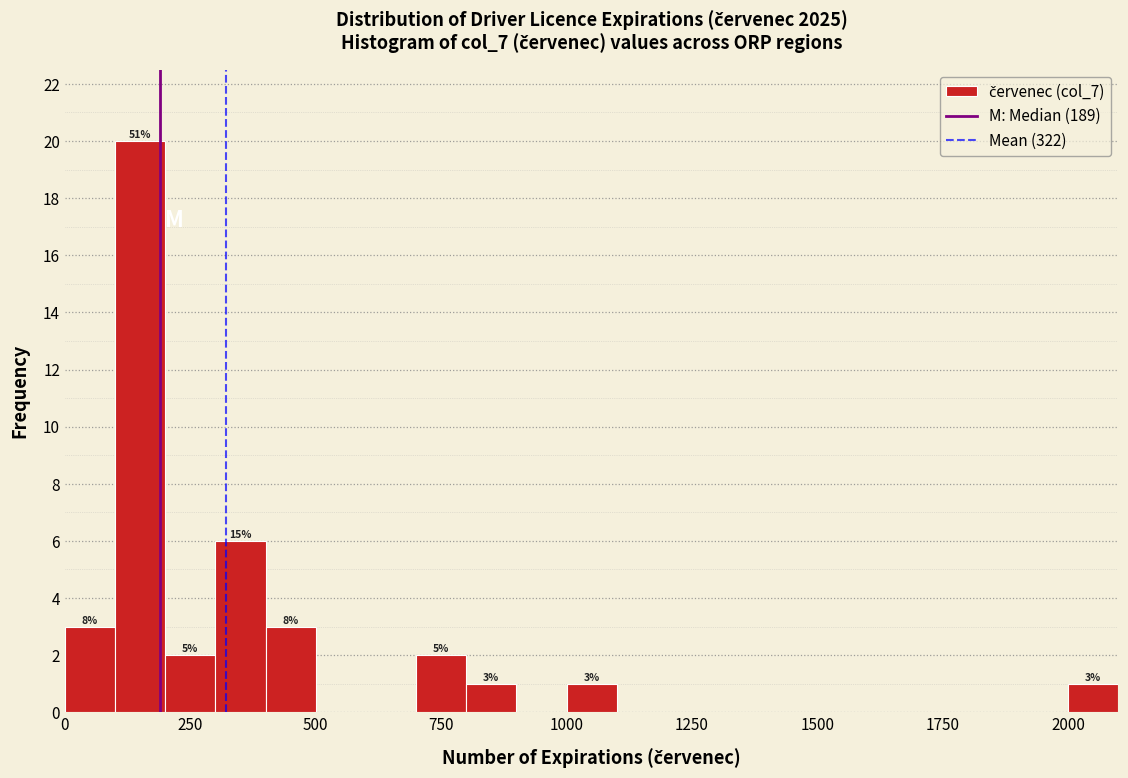

Read against the x-axis, roughly where is the centre of the tallest bar?

150